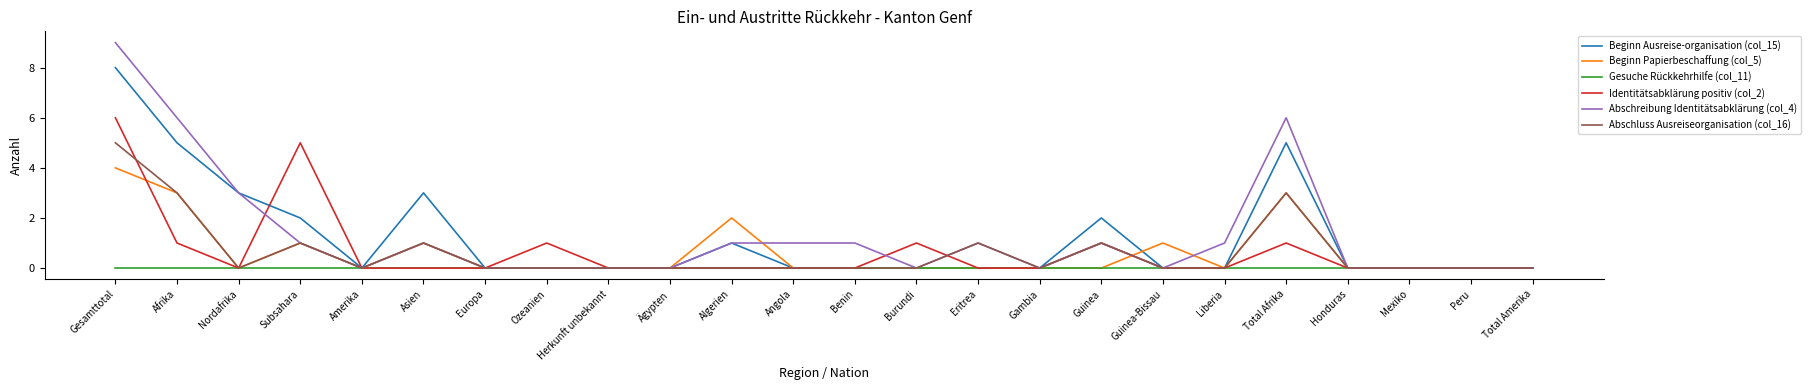

What are all the series names shown in the legend?

Beginn Ausreise-organisation (col_15), Beginn Papierbeschaffung (col_5), Gesuche Rückkehrhilfe (col_11), Identitätsabklärung positiv (col_2), Abschreibung Identitätsabklärung (col_4), Abschluss Ausreiseorganisation (col_16)